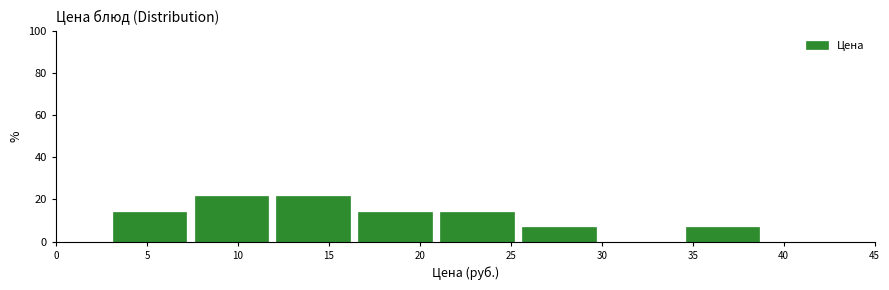

What is the height of the bar covering 34.5 to 39.0 on the x-axis? Neither the bar edges nor the heights are printed on the chart, so give them approximately, as read against the axes.

8